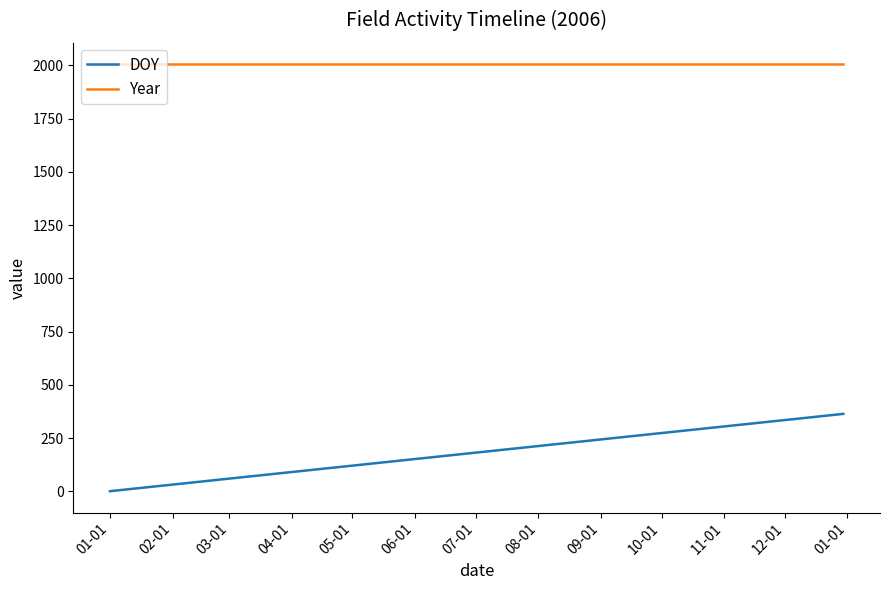

True or false: DOY and Year intersect in this chart.

False